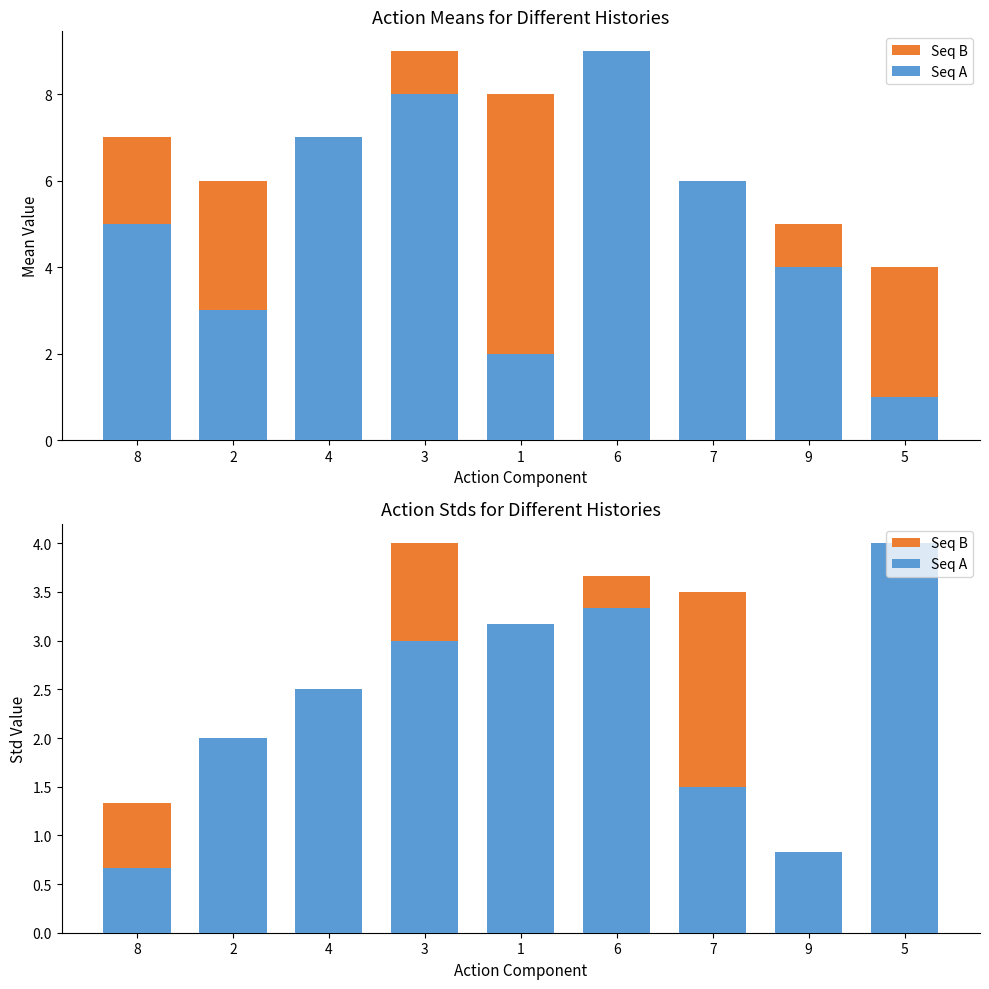

How many categories are shown in the chart?

9